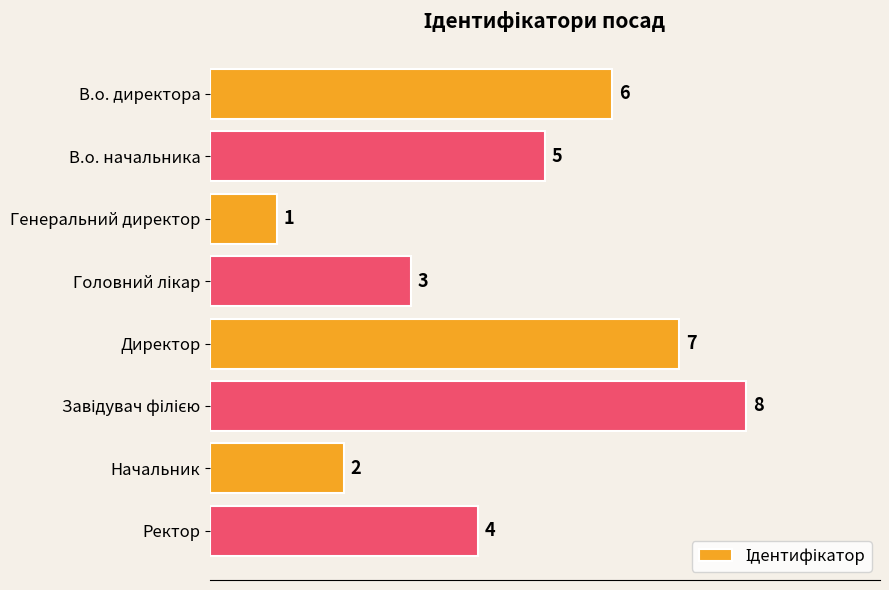

The value at Начальник is 3. True or false?

False